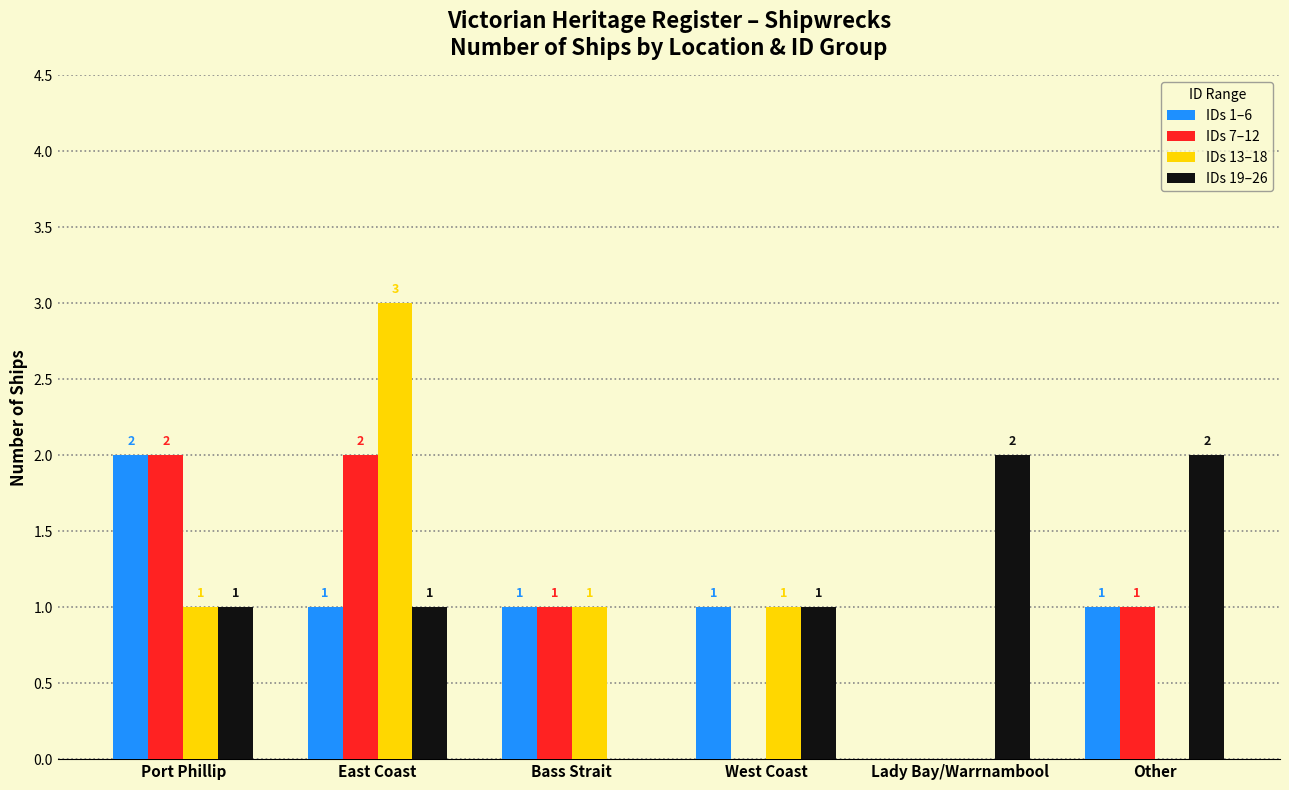

Which series changed the most between East Coast and Other?

IDs 13–18